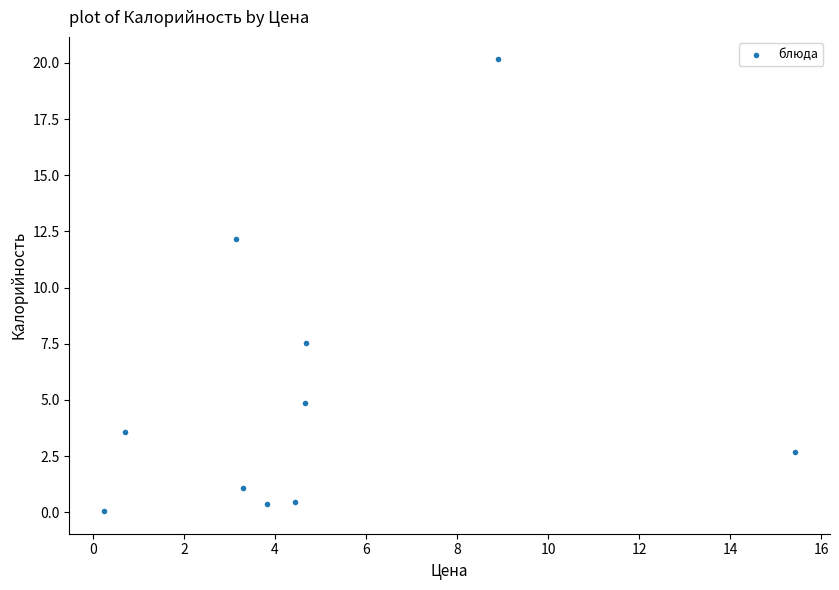

What Y value in the scatter plot is closest to 10?

12.2